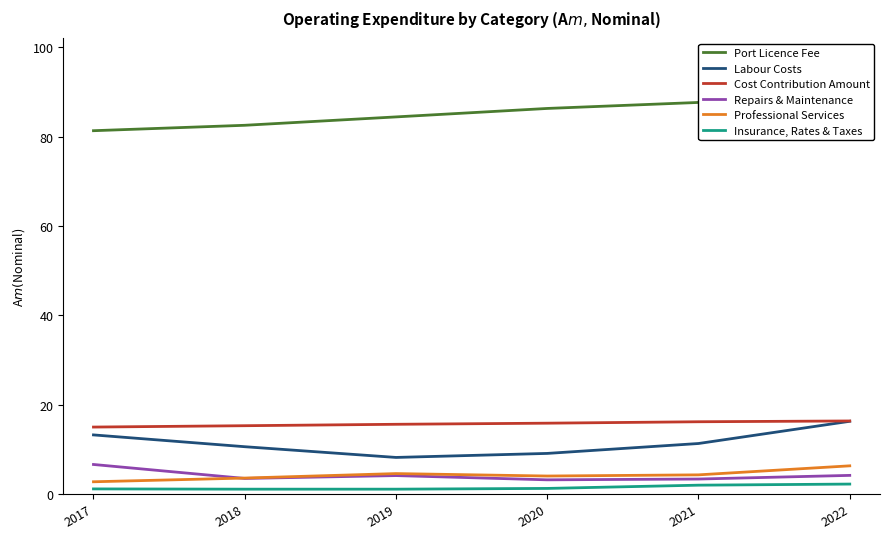

Which series has the largest range (max minus min)?

Labour Costs